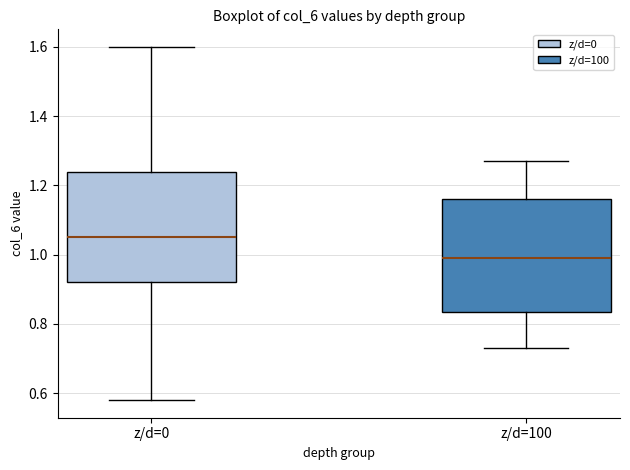

Where does the lower whisker of the box for z/d=100 end on the y-axis? The values are not printed on the chart, so give them approximately, as read against the axis.

0.74